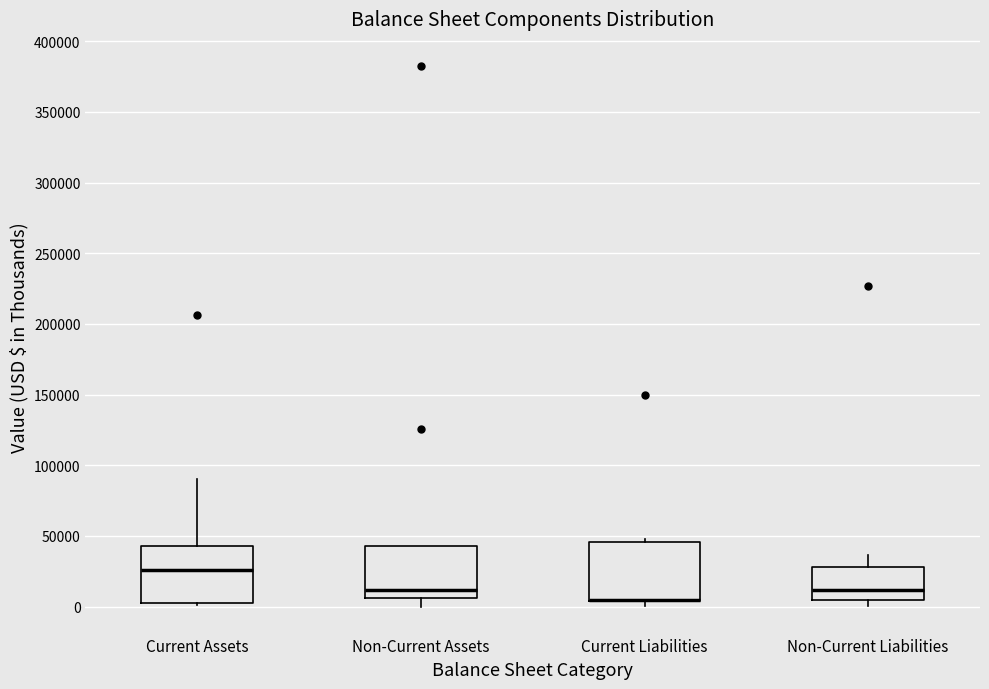

Where is the lower edge of the box for Non-Current Assets on the y-axis? The values are not printed on the chart, so give them approximately, as read against the axis.

5000